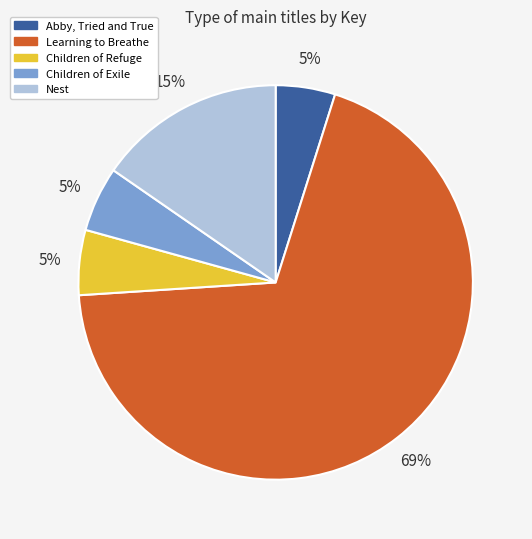

What percentage is the Children of Exile slice, to the nearest percent?

5%